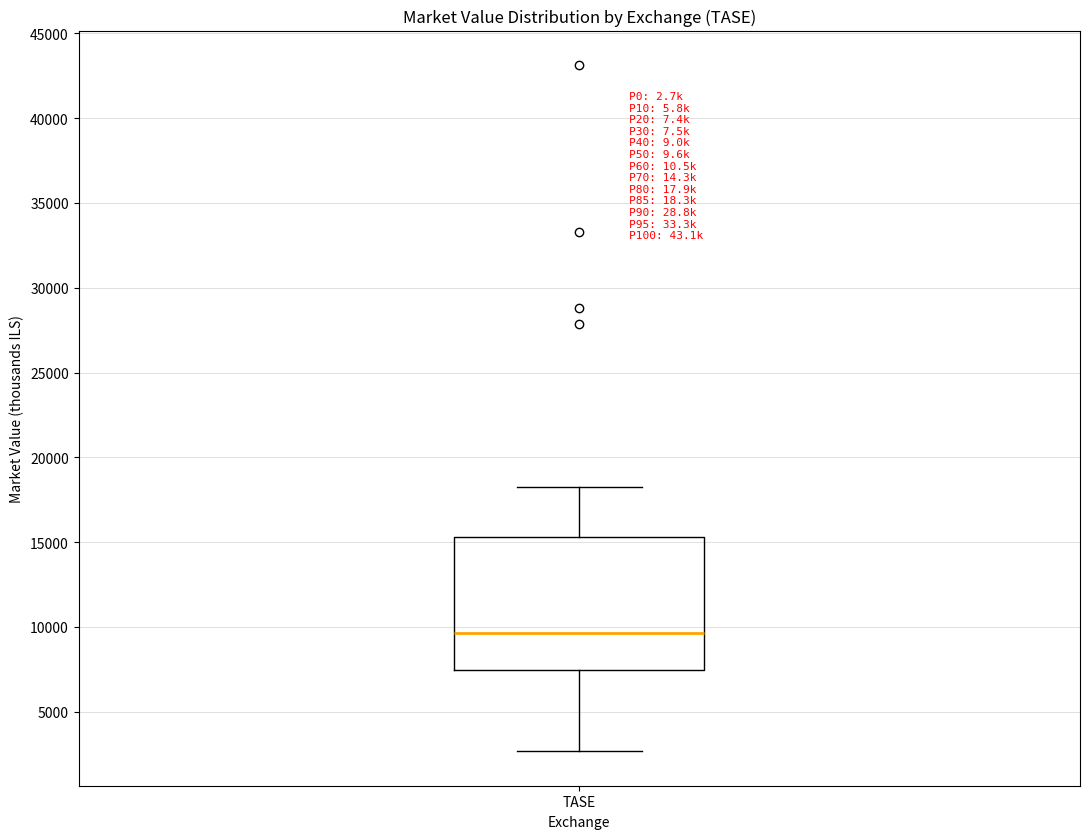

Where does the lower whisker of the box for TASE end on the y-axis? The values are not printed on the chart, so give them approximately, as read against the axis.

2500